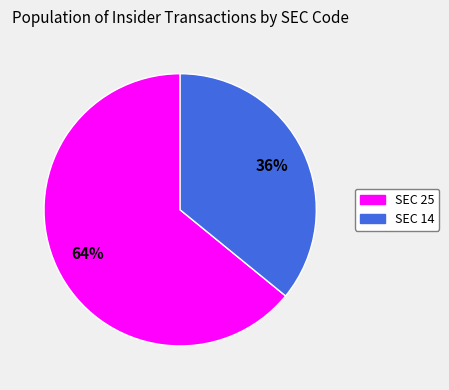

Count the number of slices in the pie.

2